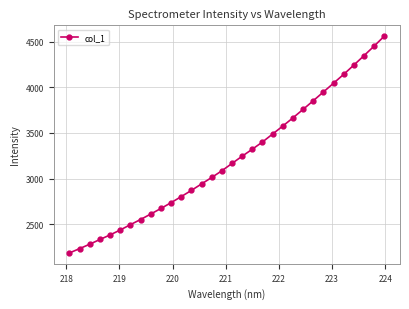

What is the difference between the second highest and second lowest values?

2220.1